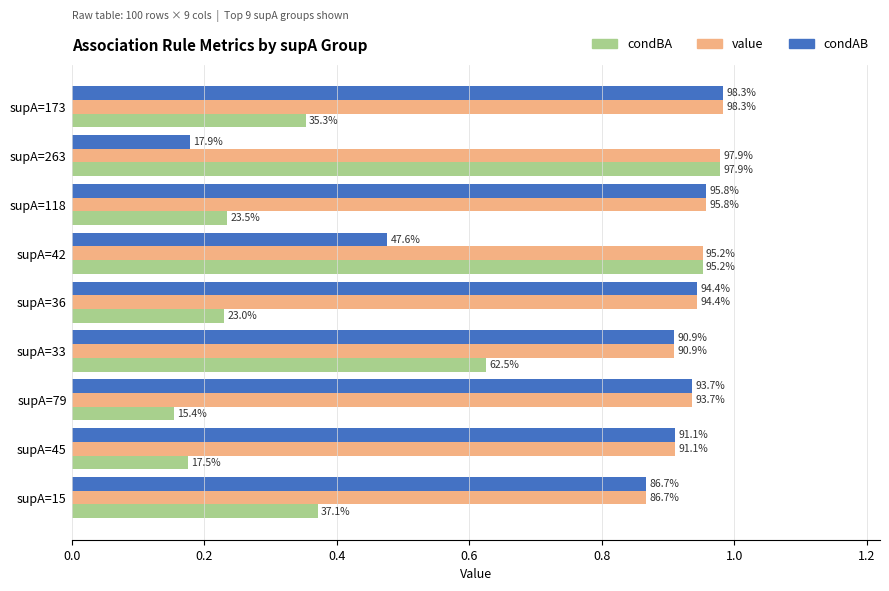

At how many categories does at least one series exceed 0?

9